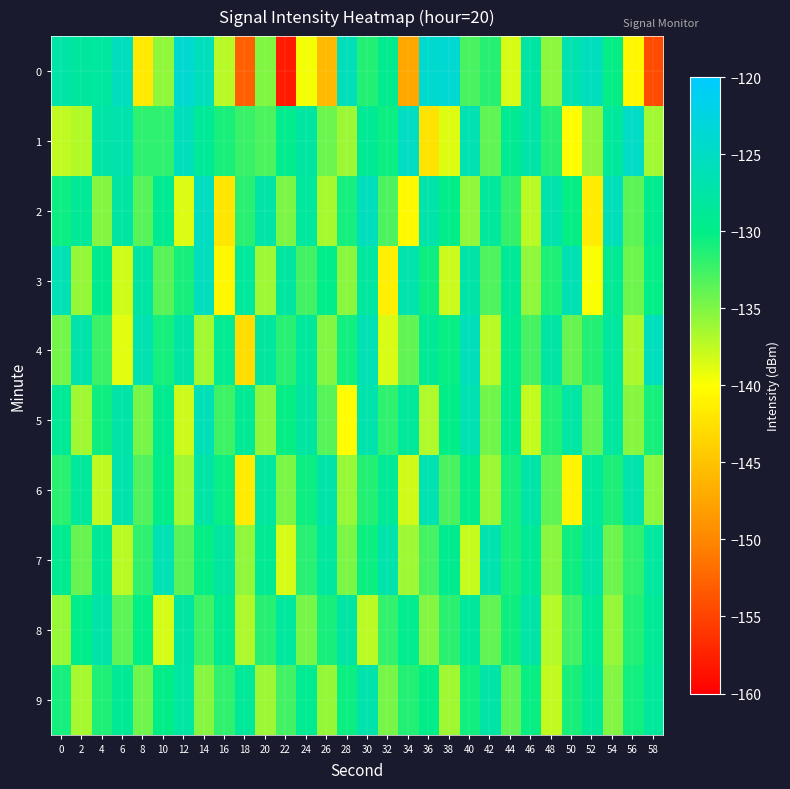

At which category is the sum across all series the highest?

14